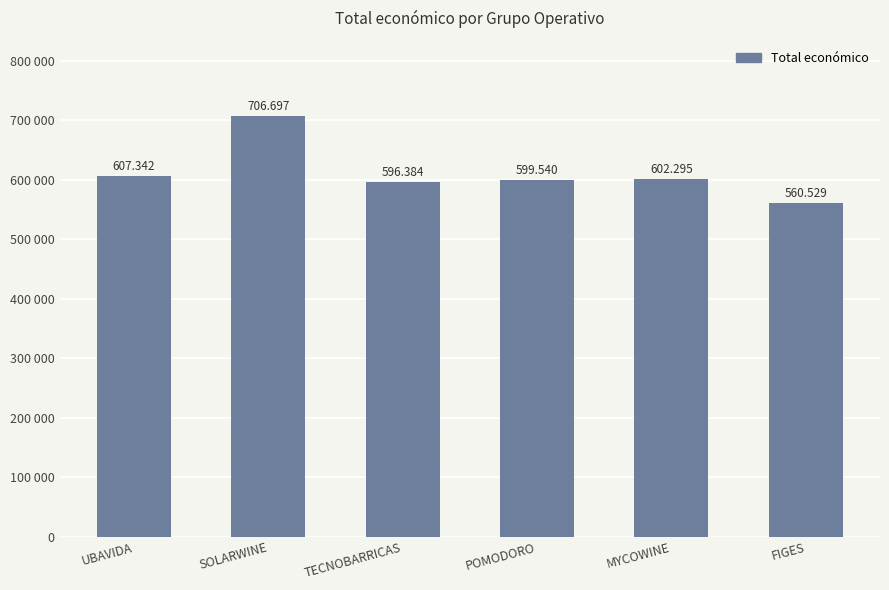

The value at POMODORO is 235755.9. True or false?

False